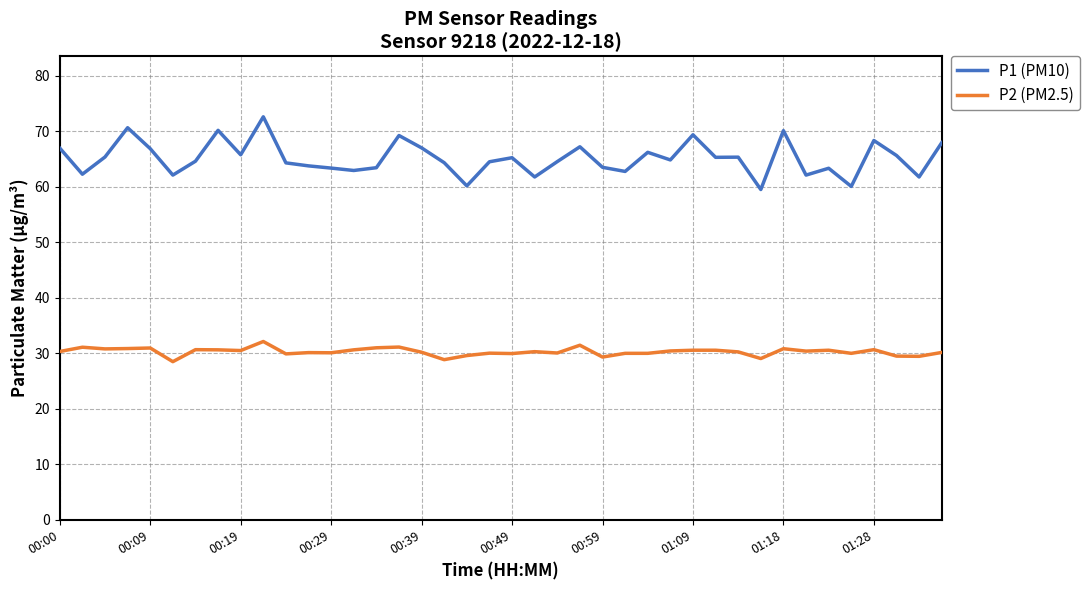

Which series has the widest spread of values?

P1 (PM10)